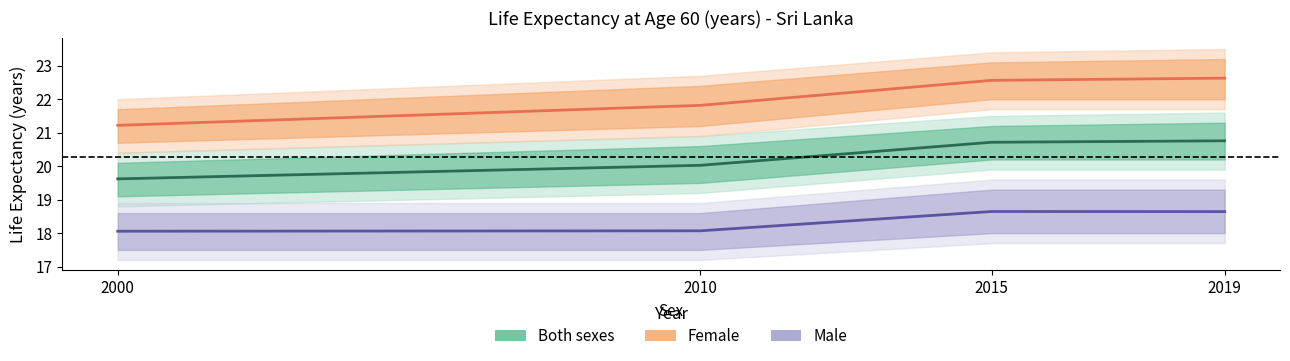

True or false: Both sexes has a value of 20.8 at 2019.

True